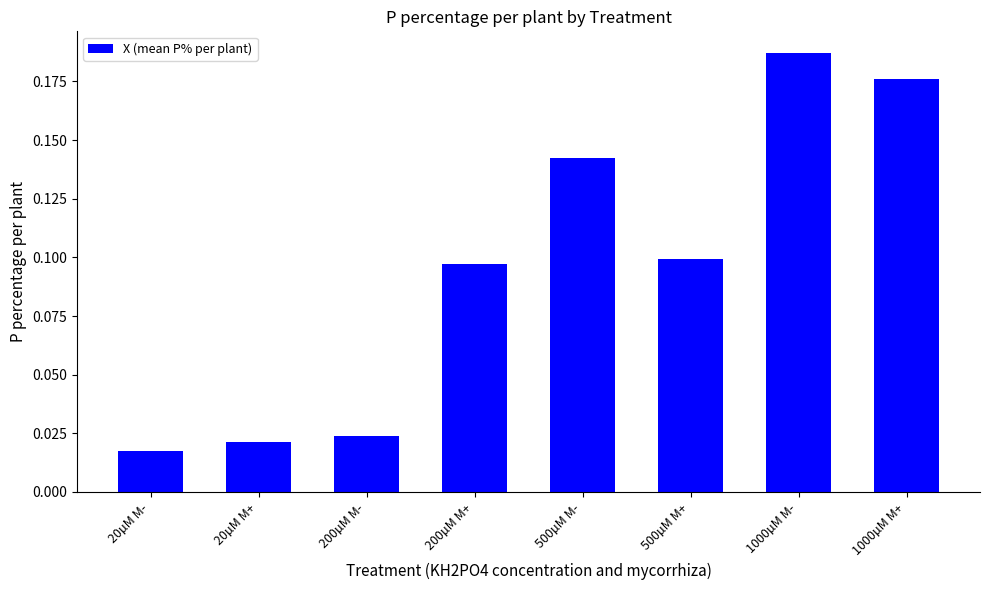

The chart shows a value of 0.1 at 500µM M+. True or false?

True